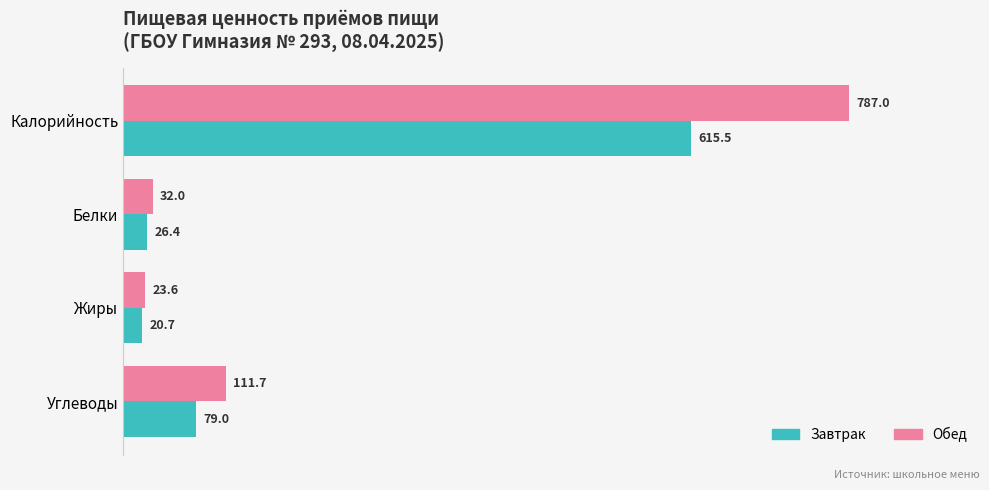

What are all the series names shown in the legend?

Завтрак, Обед